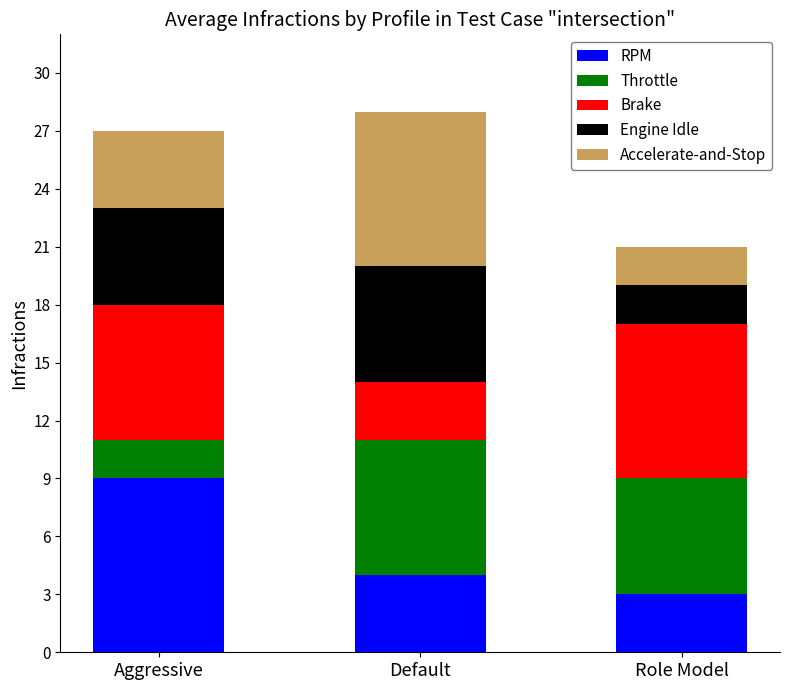

How many distinct data groups are displayed?

5